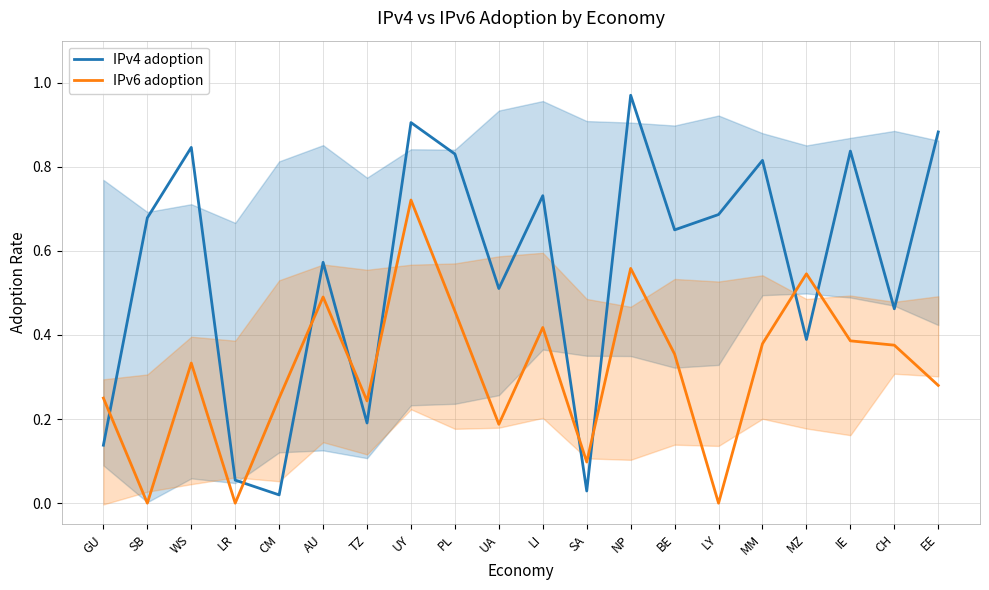

True or false: IPv4 adoption has a value of 0.3 at IE.

False